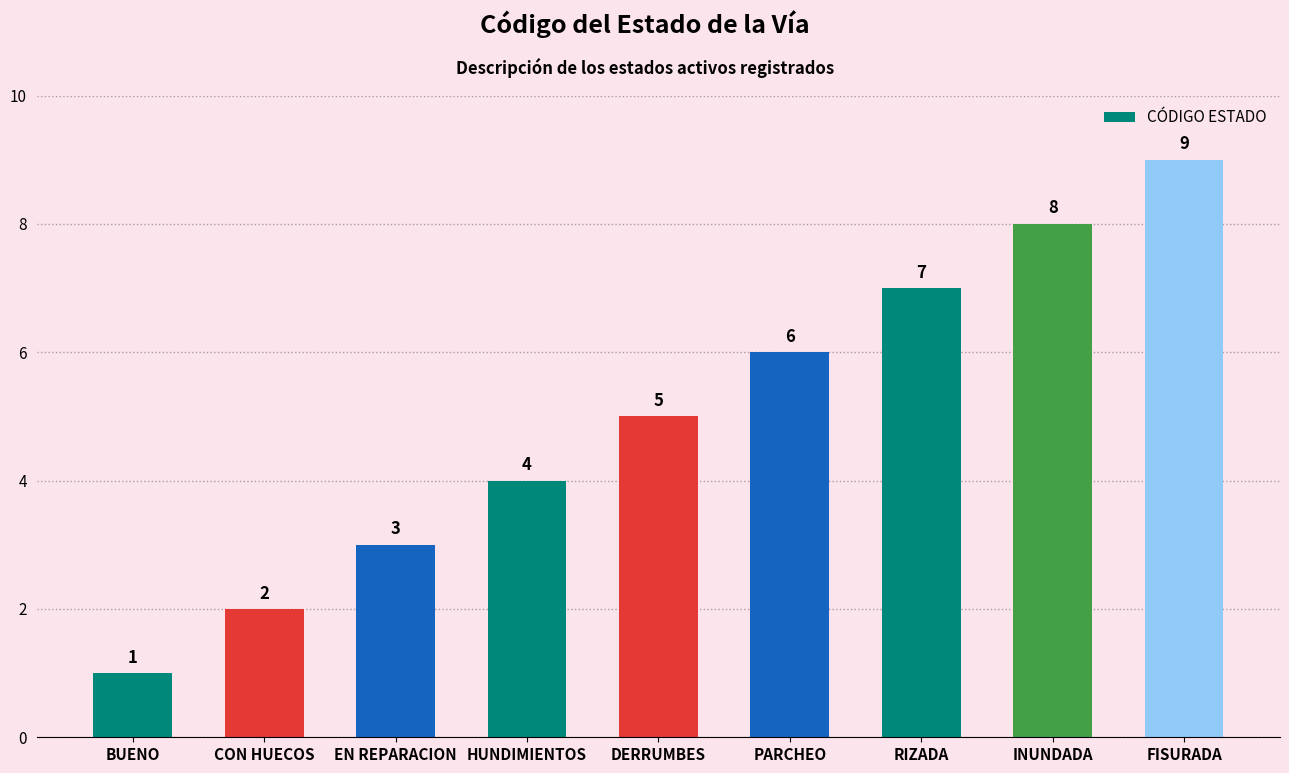

Reading left to right, transcribe all the data shown in this chart.

BUENO=1	CON HUECOS=2	EN REPARACION=3	HUNDIMIENTOS=4	DERRUMBES=5	PARCHEO=6	RIZADA=7	INUNDADA=8	FISURADA=9